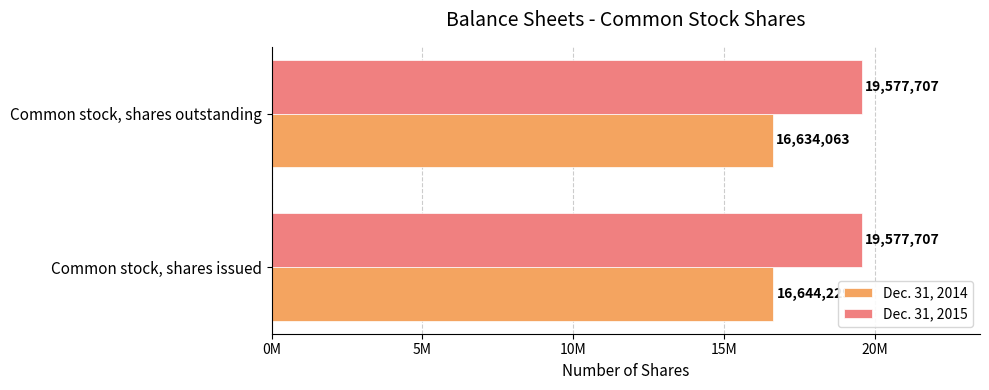

What are all the series names shown in the legend?

Dec. 31, 2014, Dec. 31, 2015